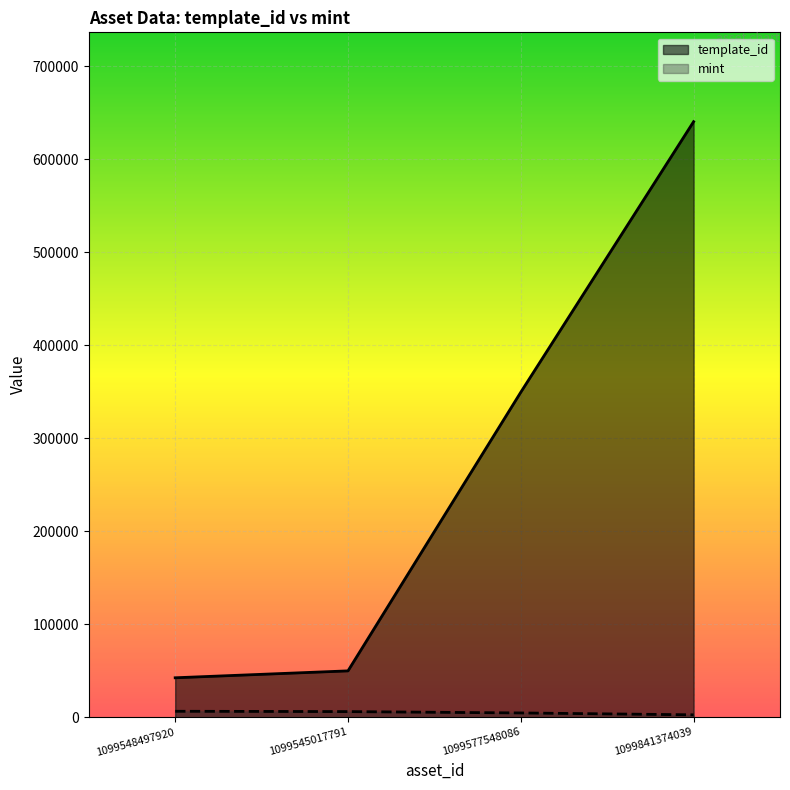

Which series has the largest total across all categories?

template_id